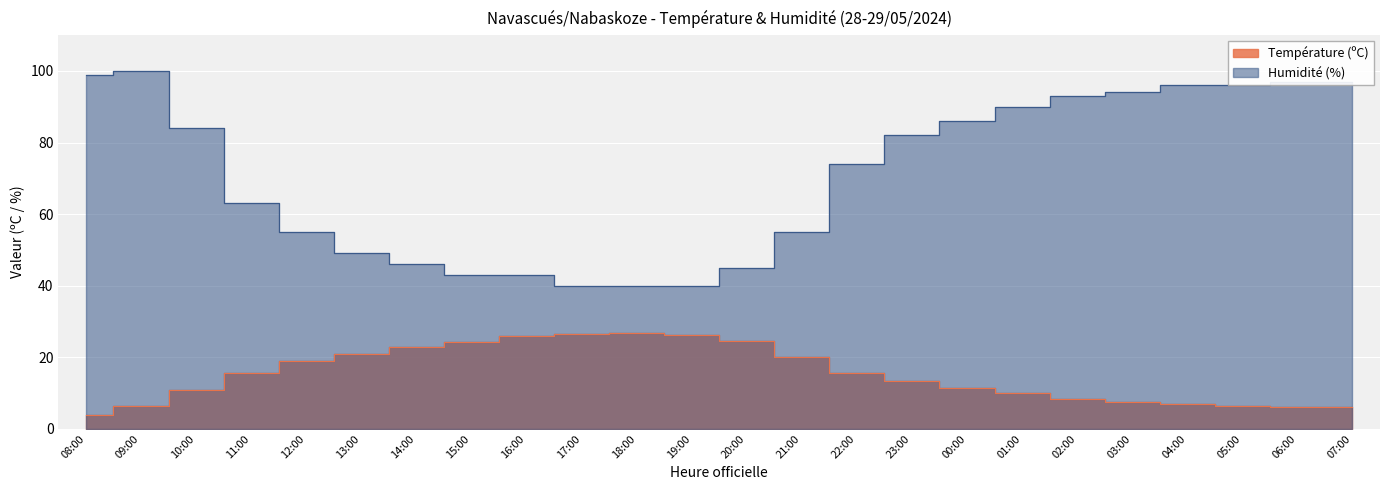

Rank the series at 13:00 from lowest to highest value.

Température (ºC), Humidité (%)